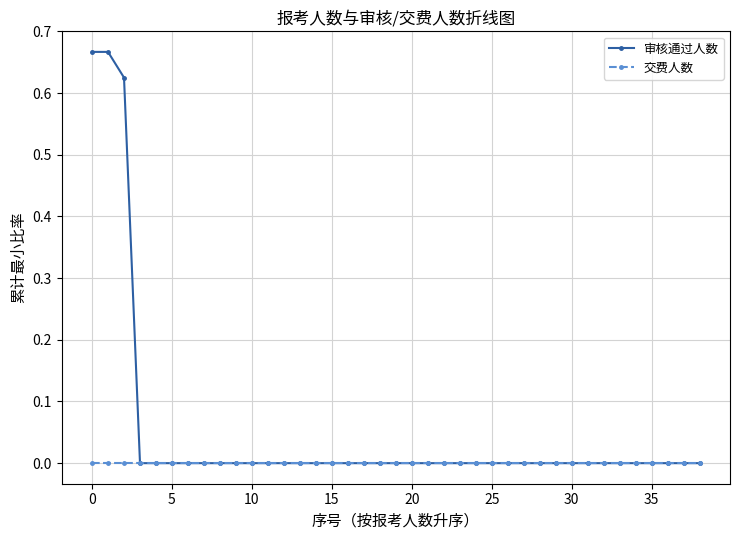

List the series in order of their peak value, highest first.

审核通过人数, 交费人数